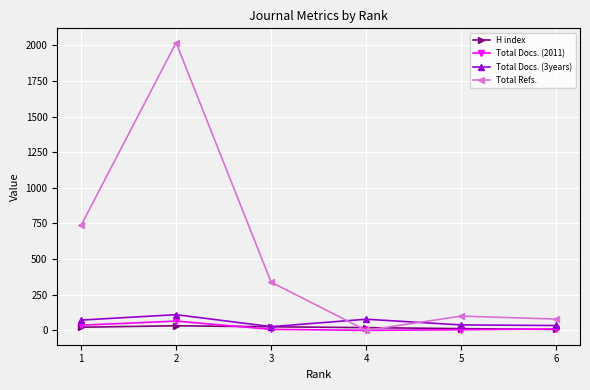

What is the difference between the second highest and minimum values in the Total Docs. (3years) series?

52